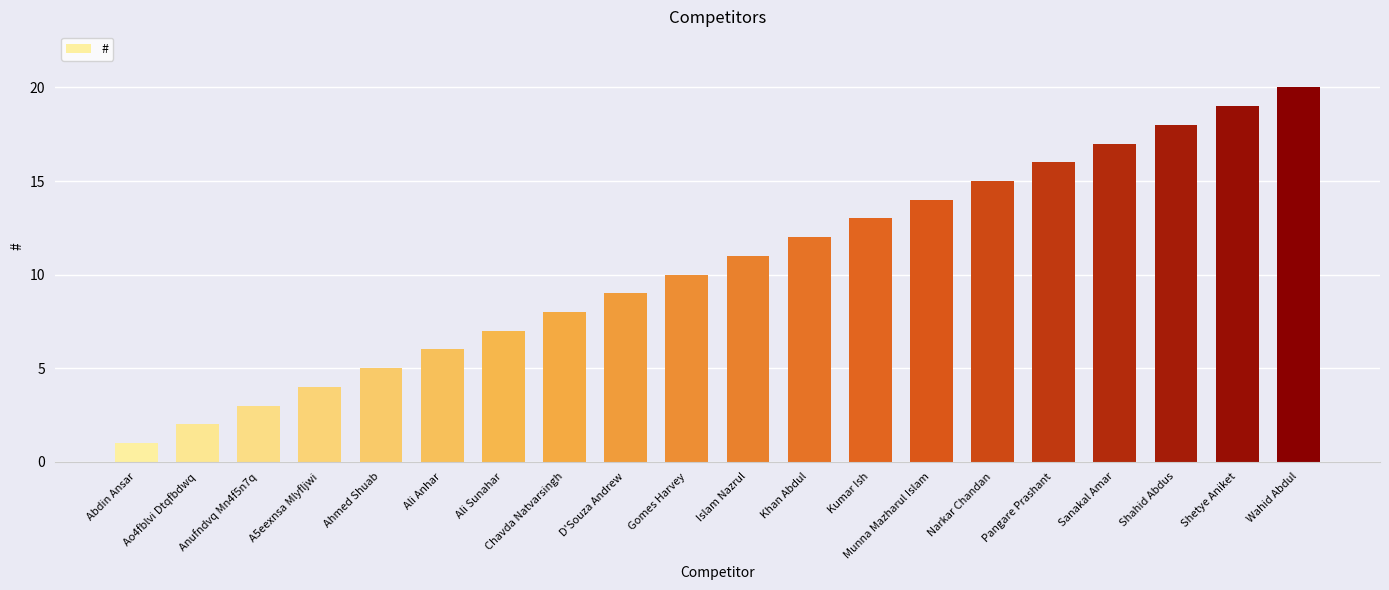

Are the bars horizontal?

No